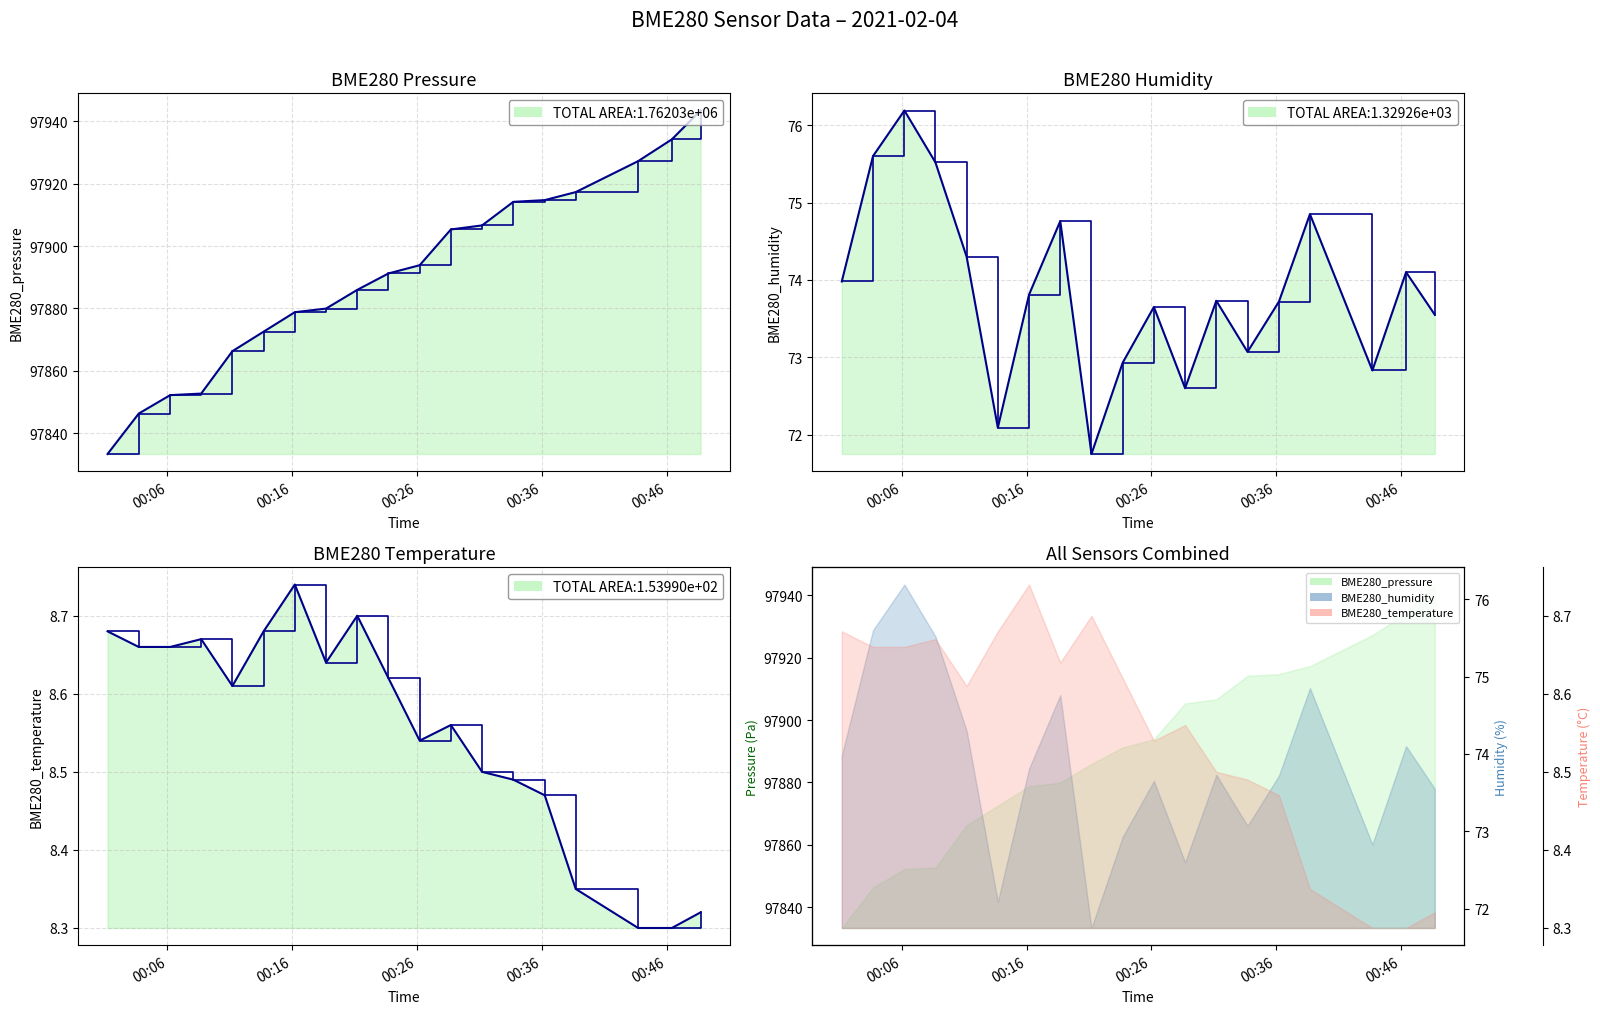

What is the sum of all BME280_temperature_line values?

162.5